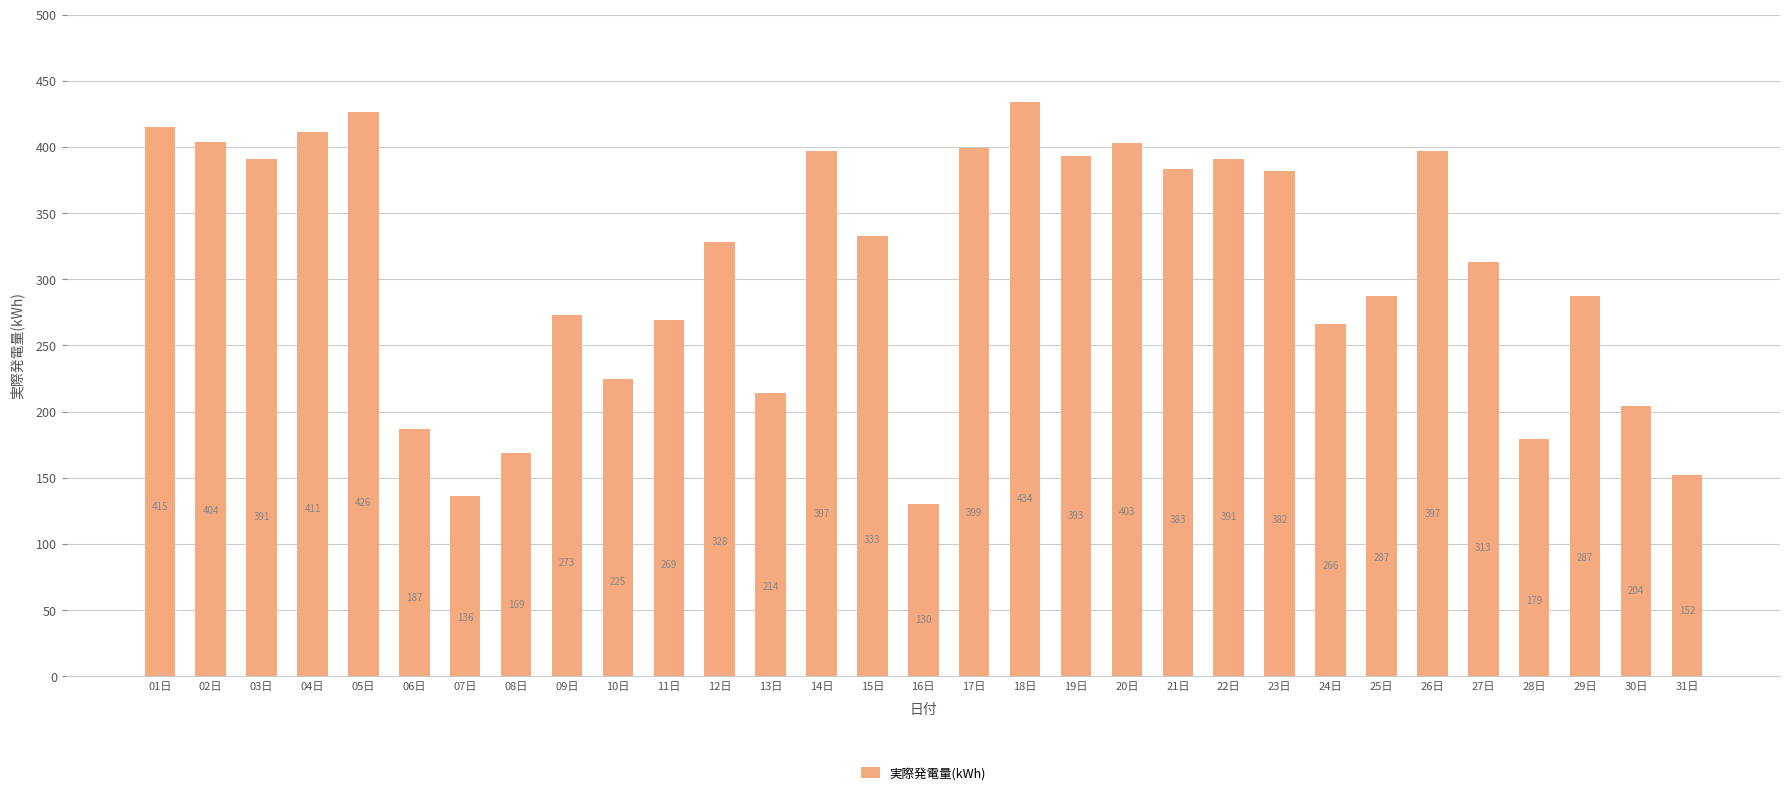

Reading right to left, what are all the values shown in this chart?

152	204	287	179	313	397	287	266	382	391	383	403	393	434	399	130	333	397	214	328	269	225	273	169	136	187	426	411	391	404	415